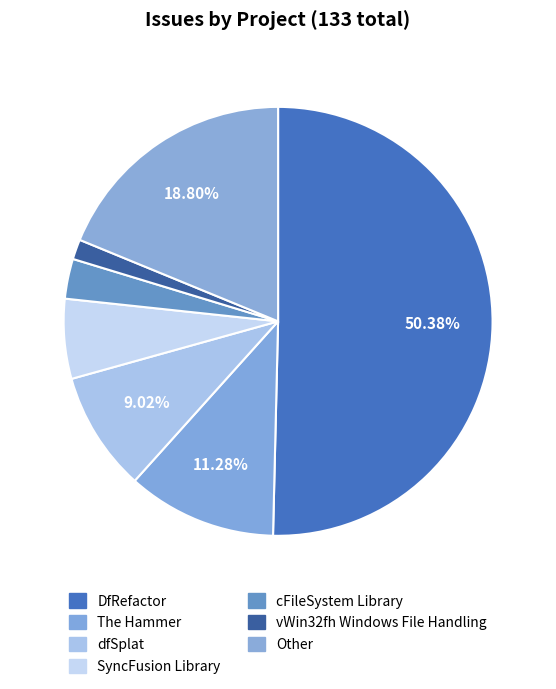

To the nearest percent, what is the difference between the largest and smallest slice percentages?

49%